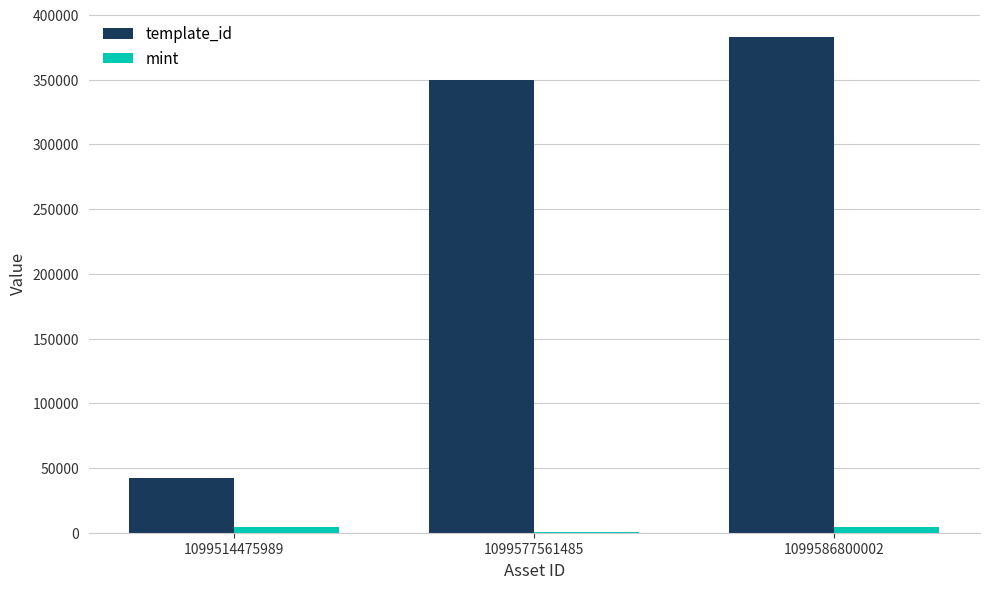

What is the sum of all template_id values?

775443